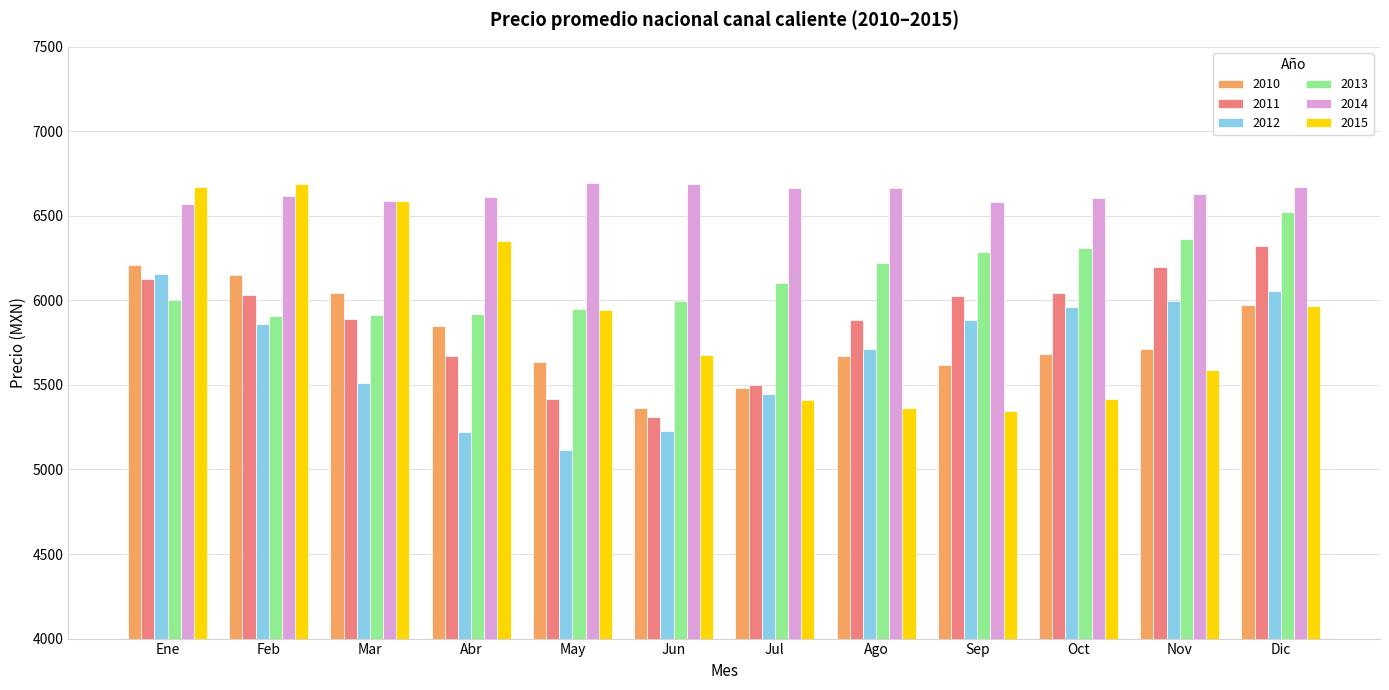

The 2012 series shows 2010.1 at Nov. True or false?

False